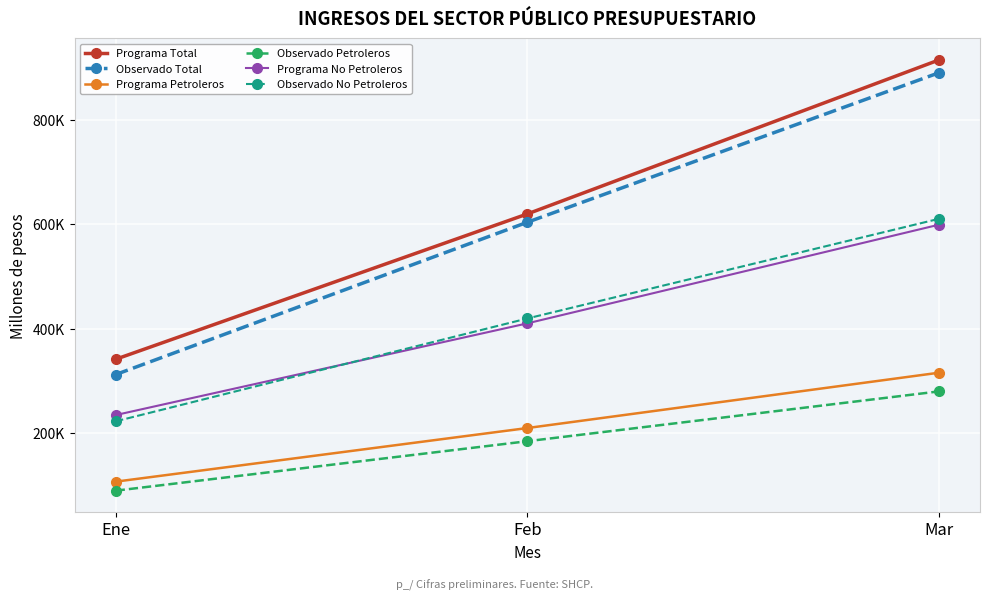

What is the difference between the second highest and minimum values in the Observado No Petroleros series?

196929.0